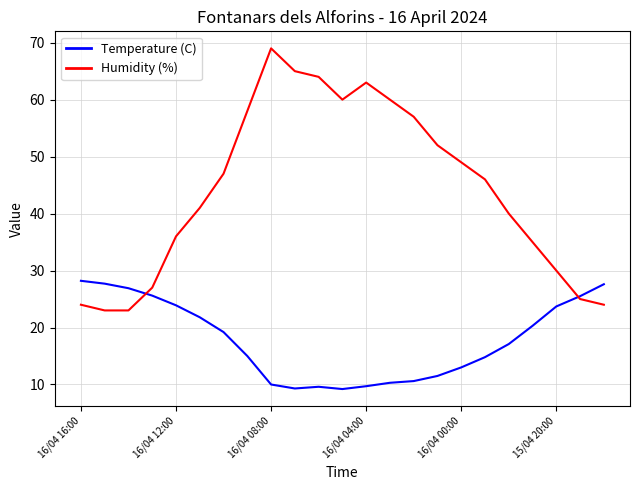

What is the lowest value of the Humidity (%) series?

23.0